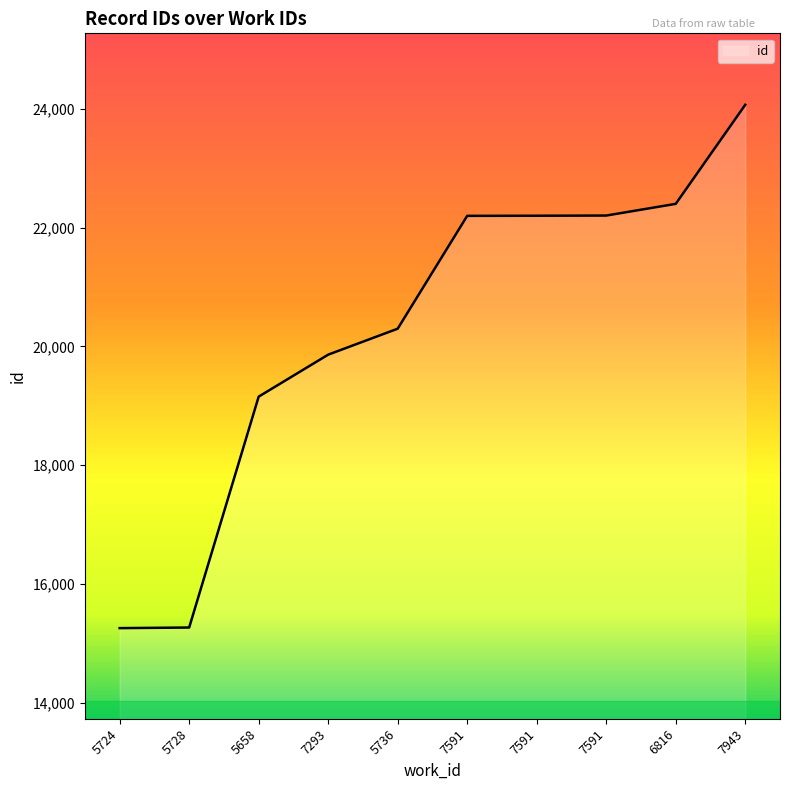

How many lines are shown in the chart?

1